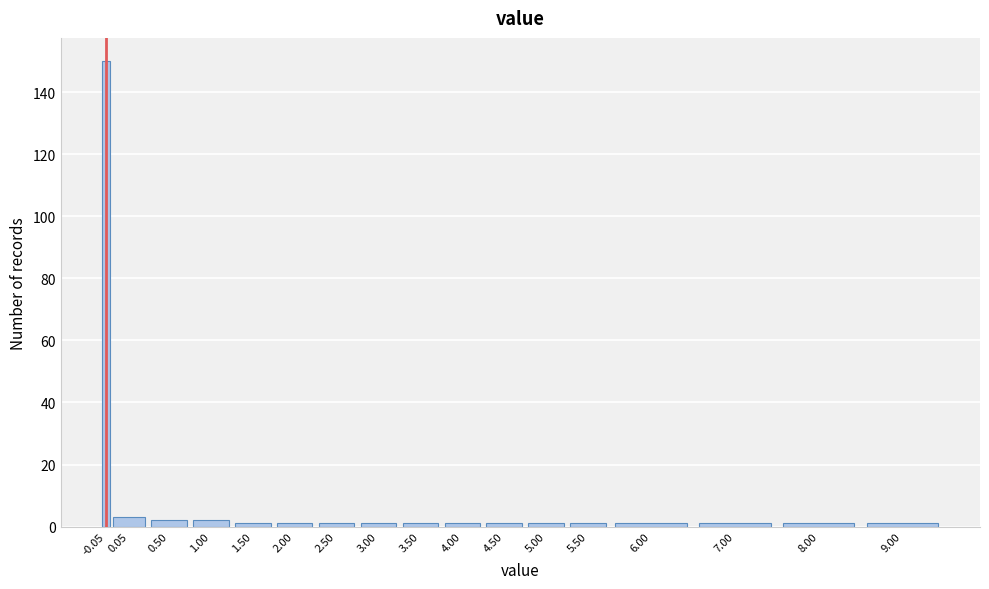

Reading left to right, extract all data points from this chart.

150	3	2	2	1	1	1	1	1	1	1	1	1	1	1	1	1